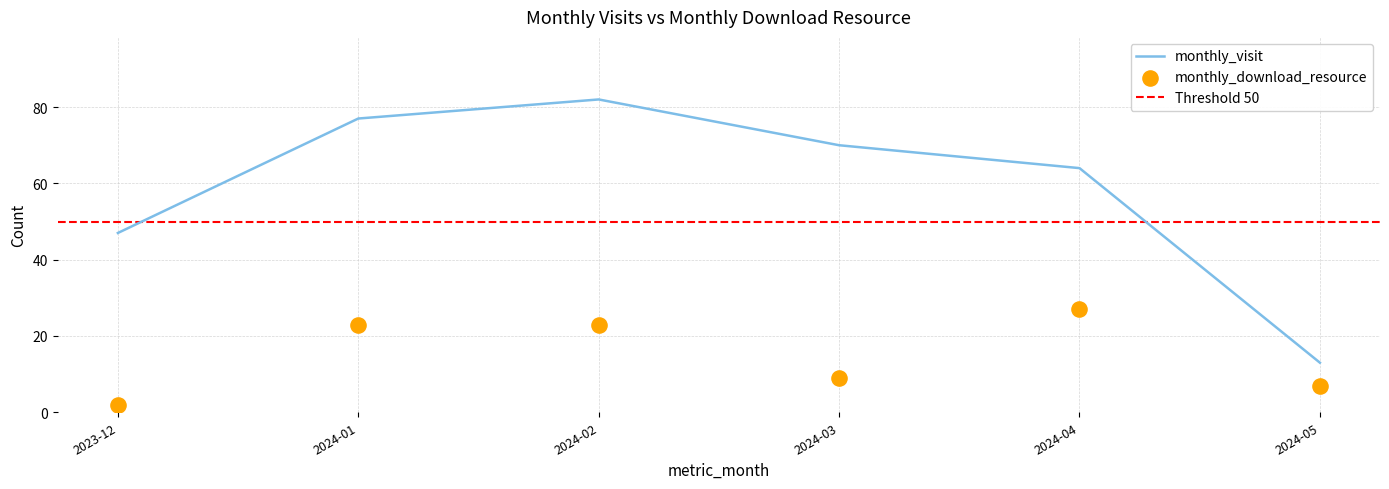

What is the total value across all series at 2024-02?

105